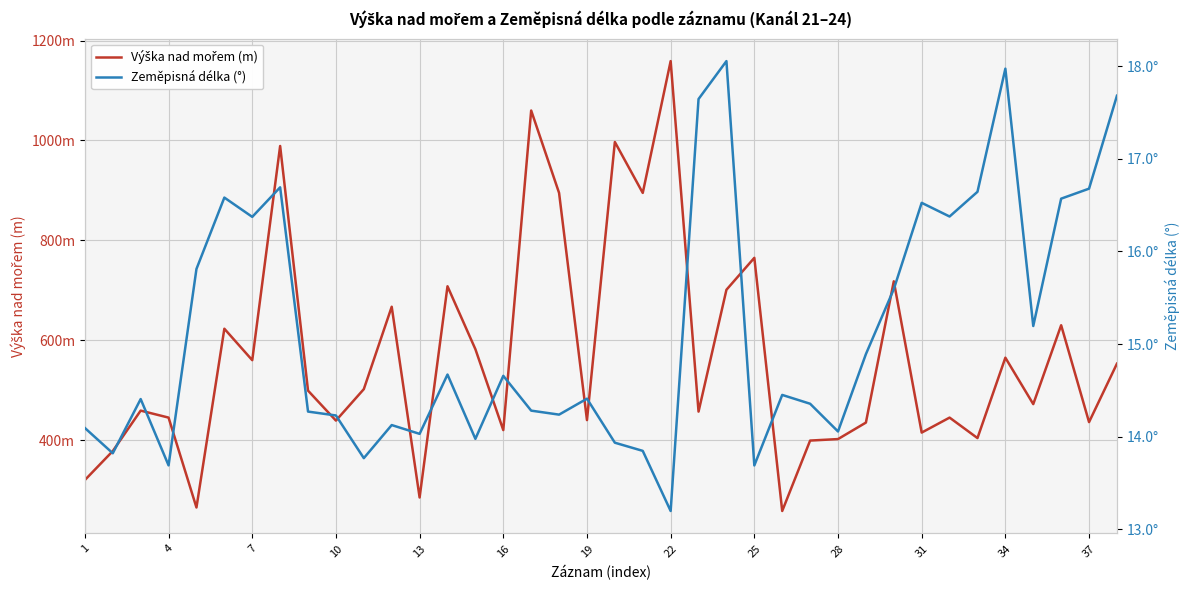

Is the value of Zeměpisná délka (°) at 27 greater than the value of Výška nad mořem (m) at 34?

No